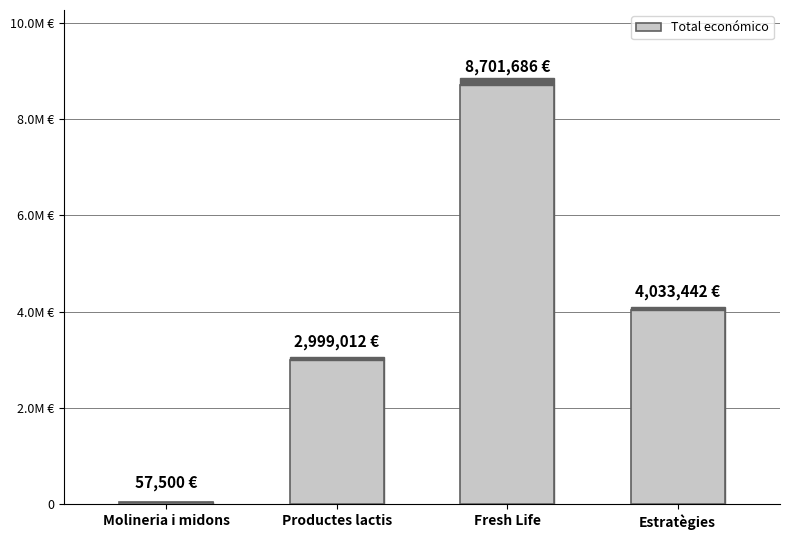

Are the bars horizontal?

No